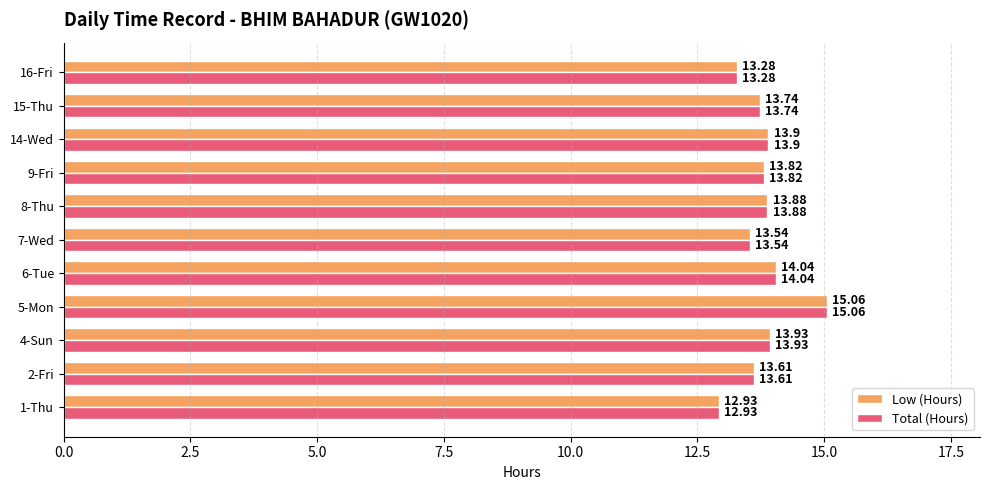

How many series are shown in this chart?

2